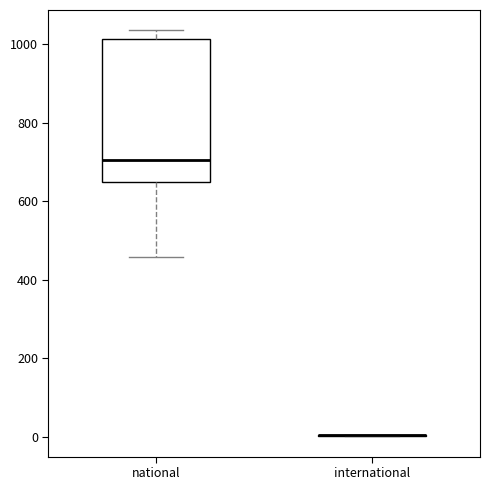

Reading left to right, read every box against the y-axis: the position of its median line, the range the box covers, and the ends of its whiskers. The values are not printed on the chart, so give them approximately, as read against the axis.

national: median 700, box 640 to 1020, whiskers 460 to 1040
international: box collapsed to a line at 0, whiskers 0 to 0